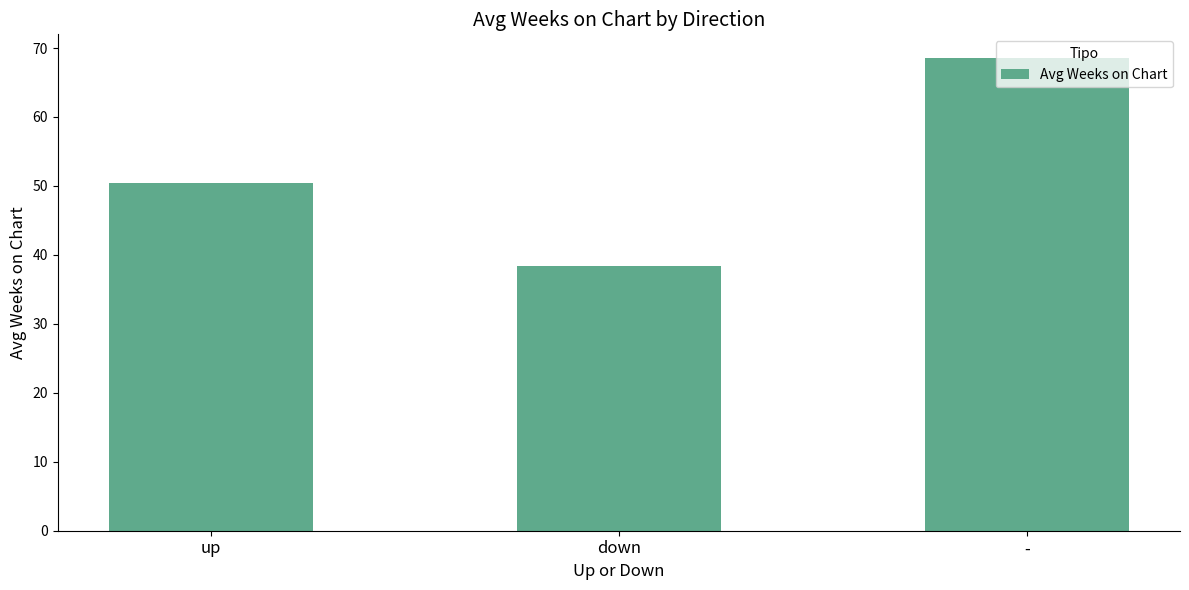

What position from the left is -?

3